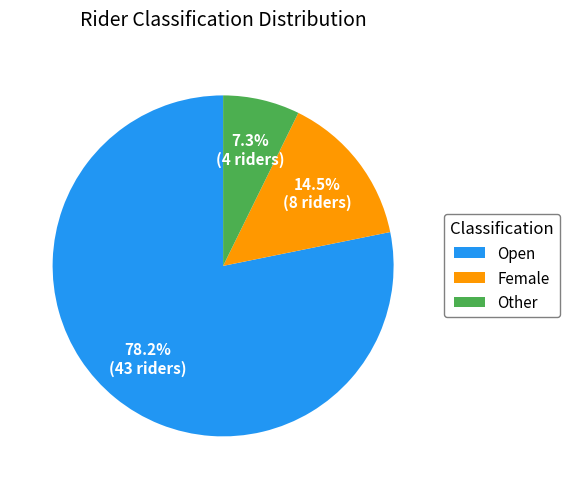

What is the smallest slice in the pie chart?

Other